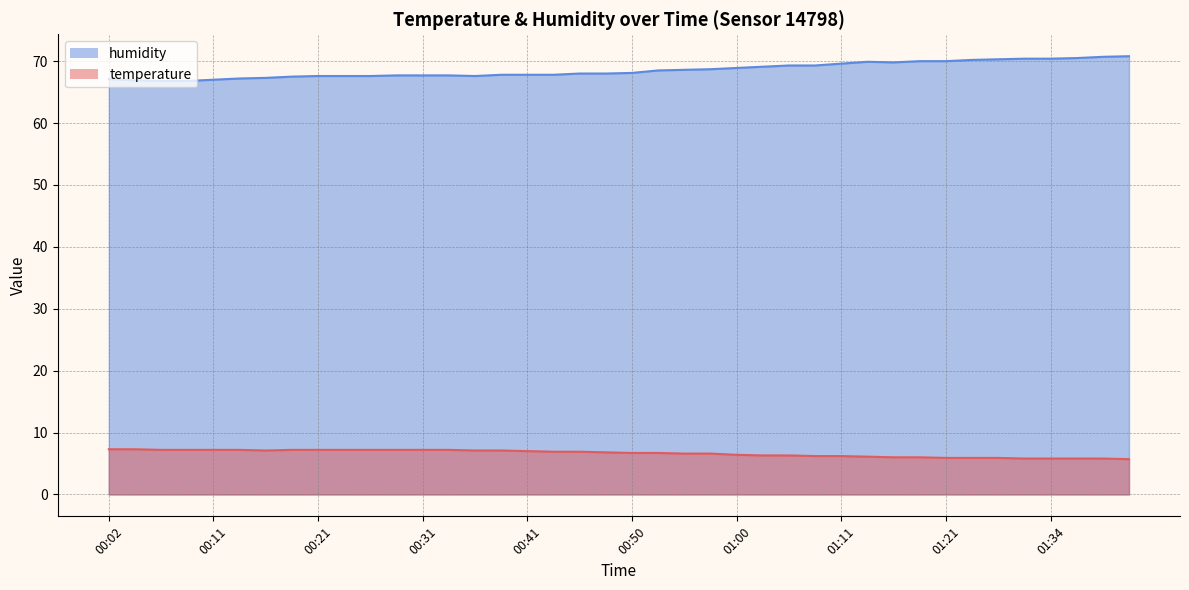

What is the total value across all series at 00:43?

74.7